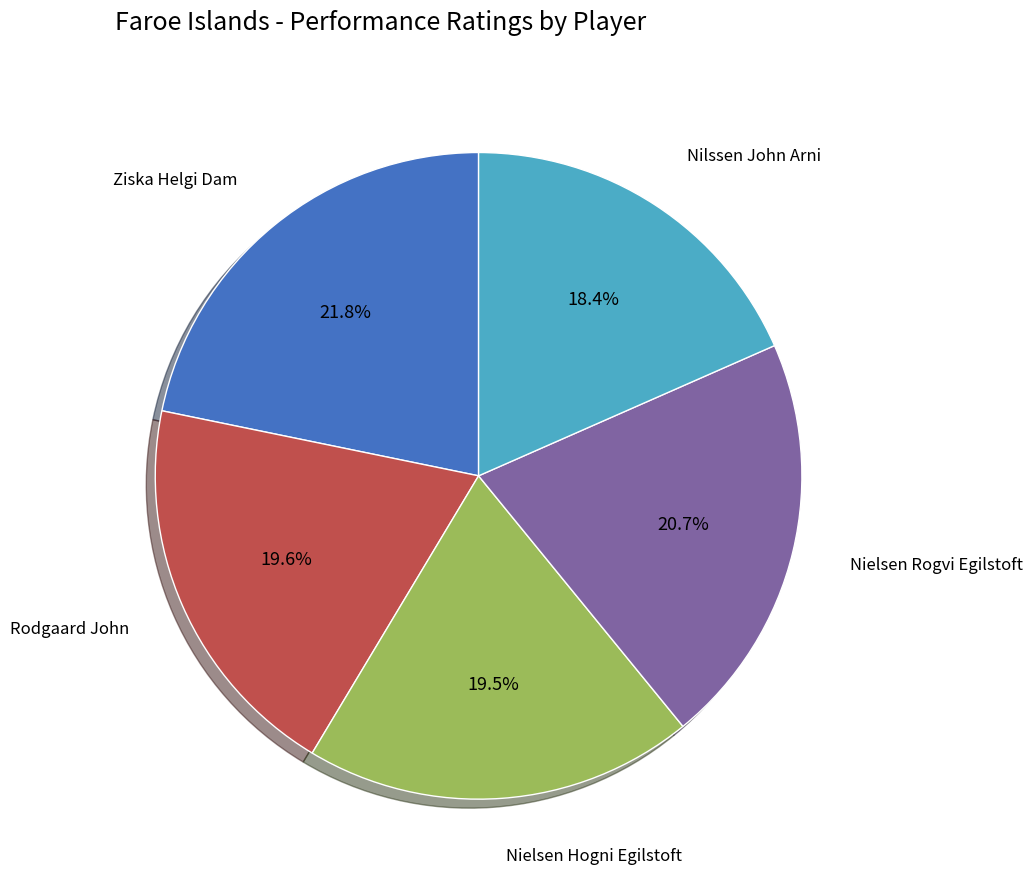

Which category has the biggest portion of the pie?

Ziska Helgi Dam